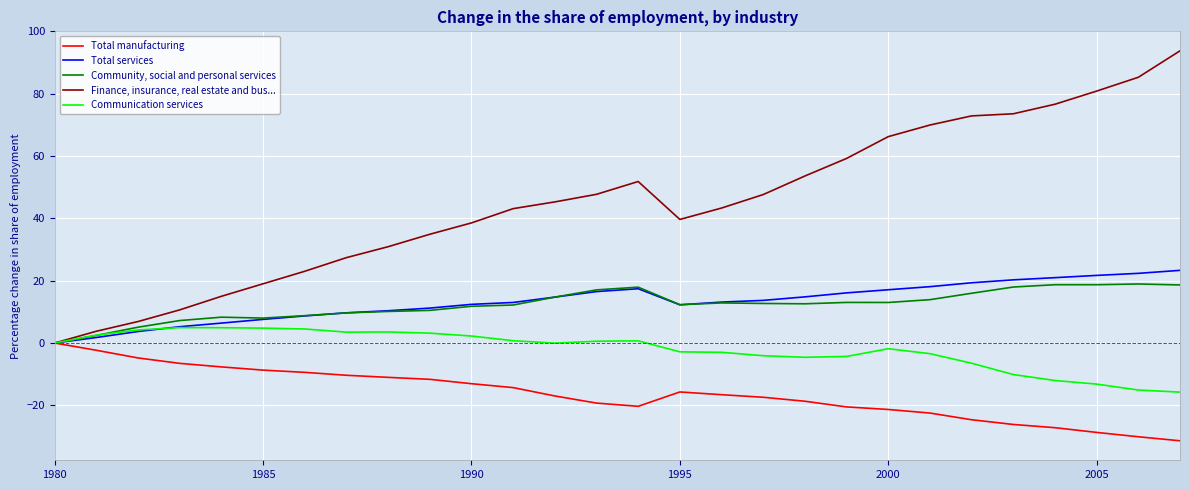

Which series has the widest spread of values?

Finance, insurance, real estate and bus...